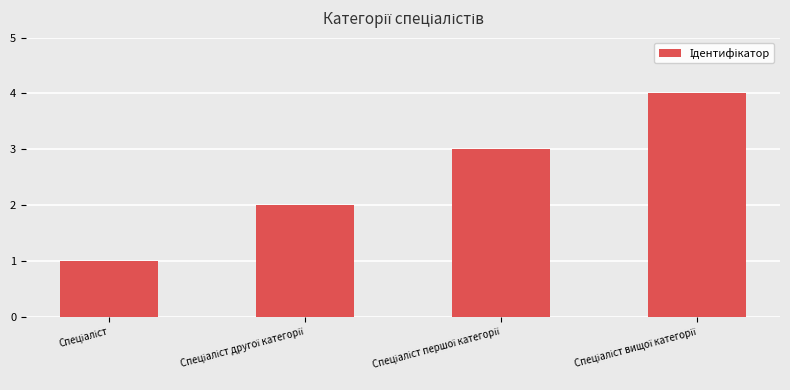

How many bars are there in total?

4